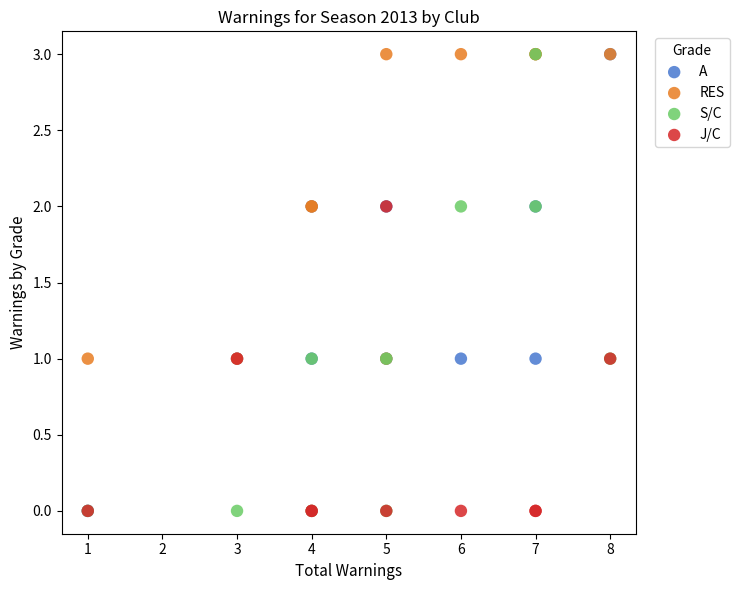

What are all the series names shown in the legend?

A, RES, S/C, J/C